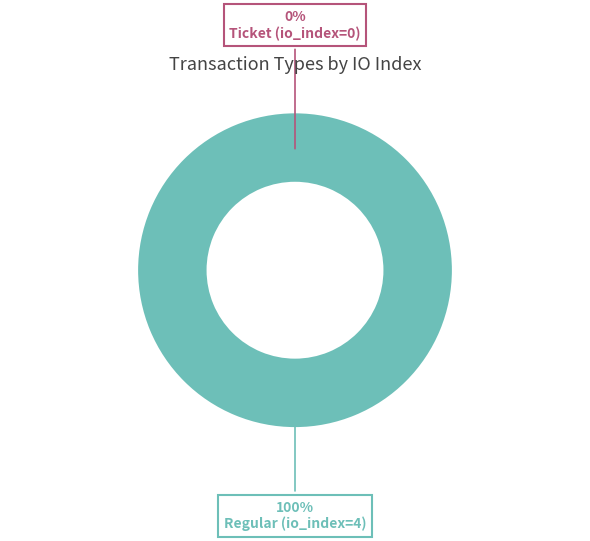

Which category has the smallest portion of the pie?

Ticket (io_index=0)